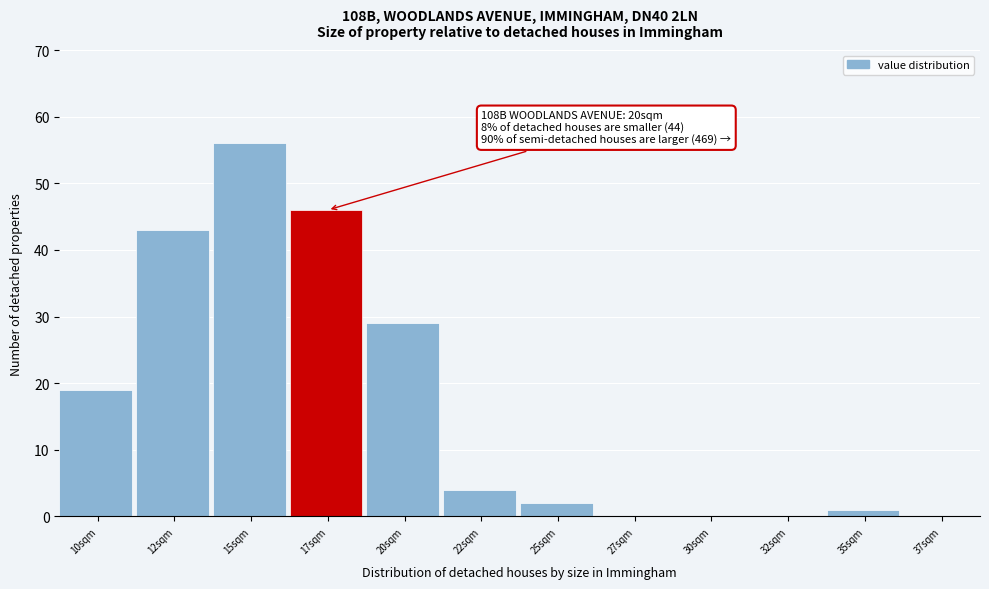

Reading left to right, extract all data points from this chart.

10sqm=19	12sqm=43	15sqm=56	17sqm=46	20sqm=29	22sqm=4	25sqm=2	27sqm=0	30sqm=0	32sqm=0	35sqm=1	37sqm=0